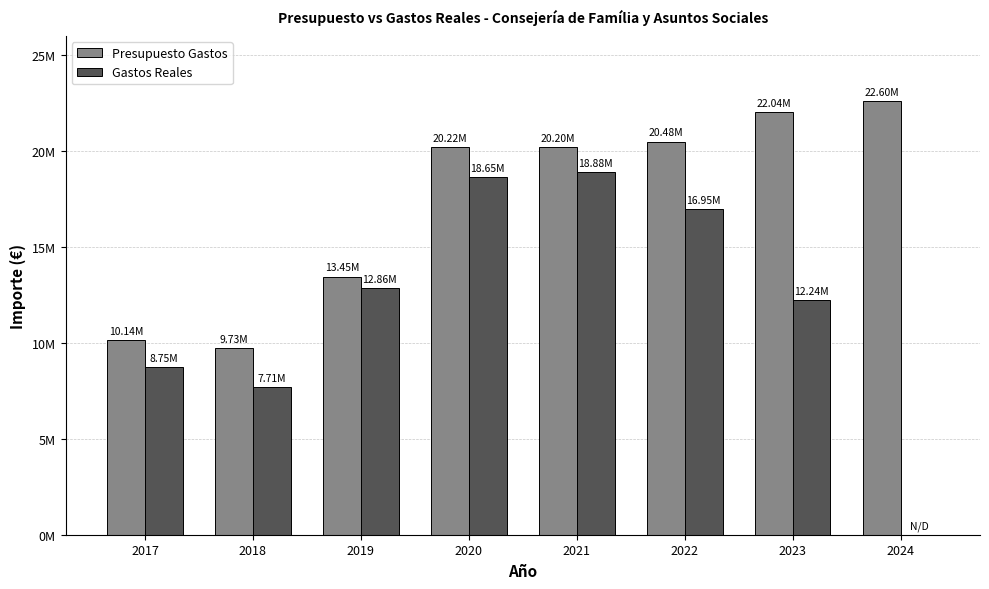

At how many categories does at least one series exceed 7651844?

8